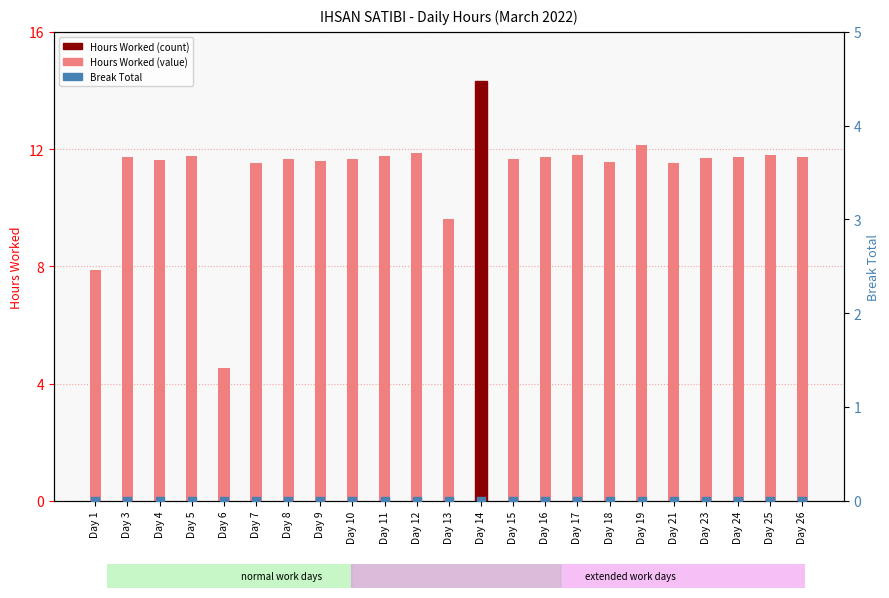

Which series has the largest total across all categories?

Hours Worked